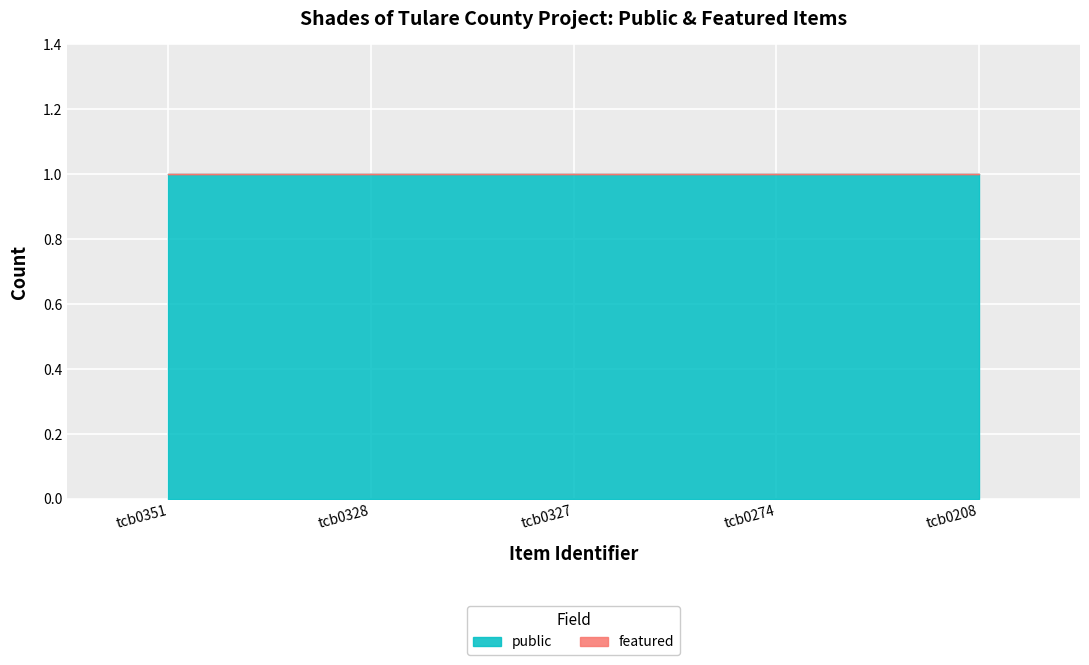

At which label does public reach its minimum?

tcb0351